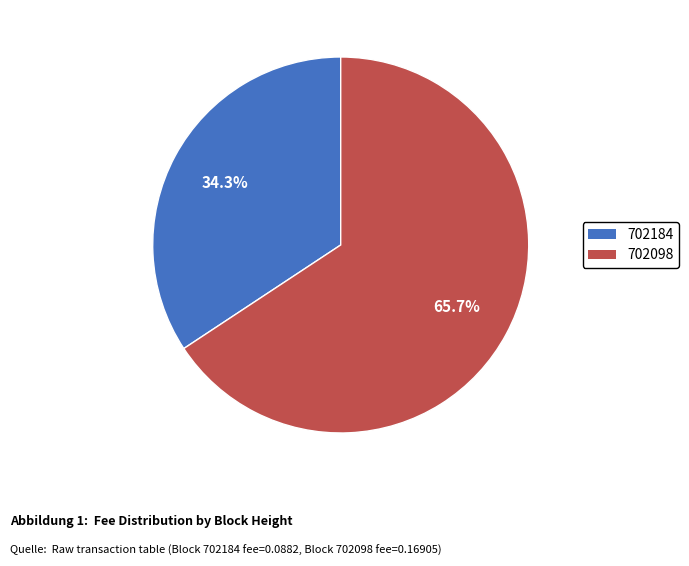

To the nearest percent, what is the difference between the 702098 and 702184 slice percentages?

31%